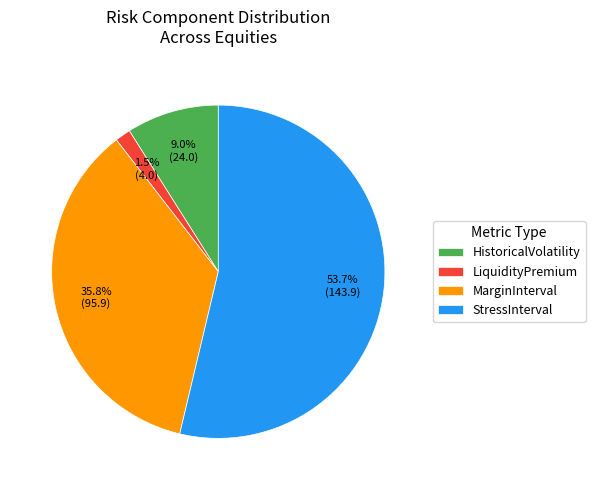

What percentage is the HistoricalVolatility slice, to the nearest percent?

9%